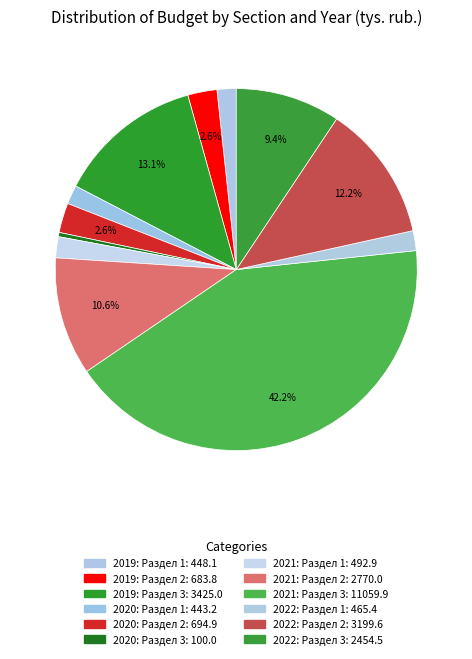

How many slices are in this pie chart?

12